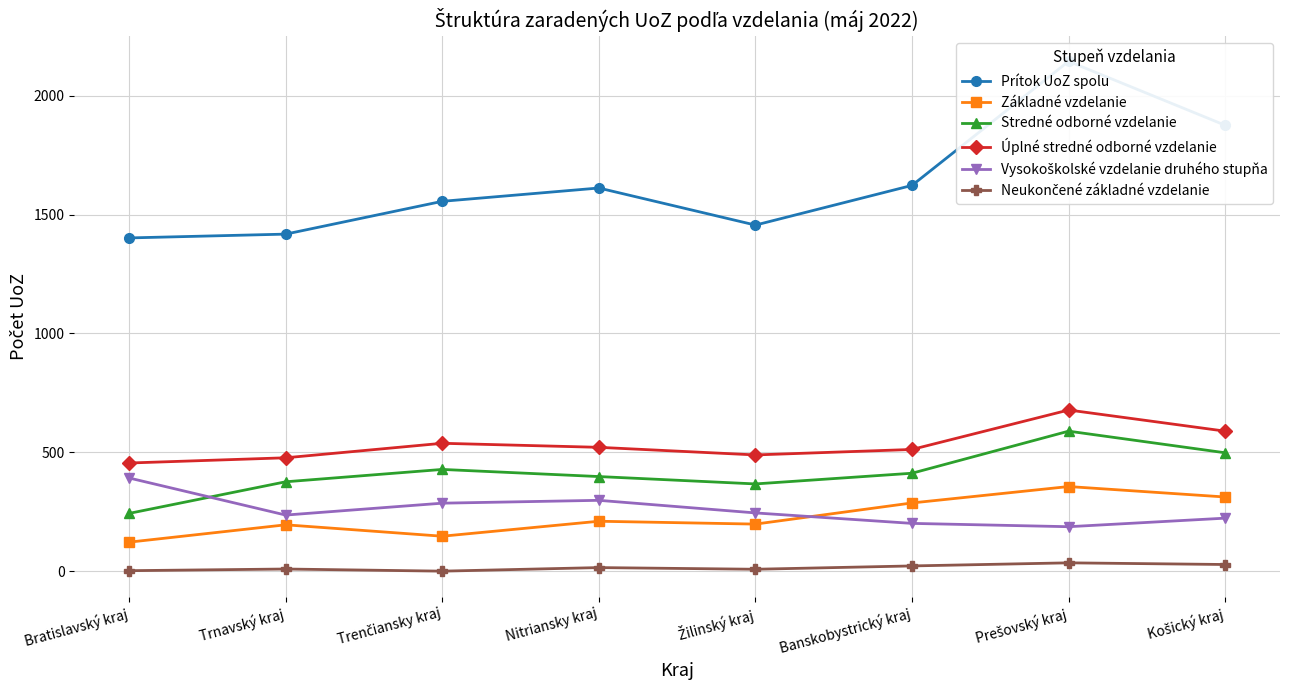

Between Bratislavský kraj and Trnavský kraj, which series saw the biggest shift?

Vysokoškolské vzdelanie druhého stupňa